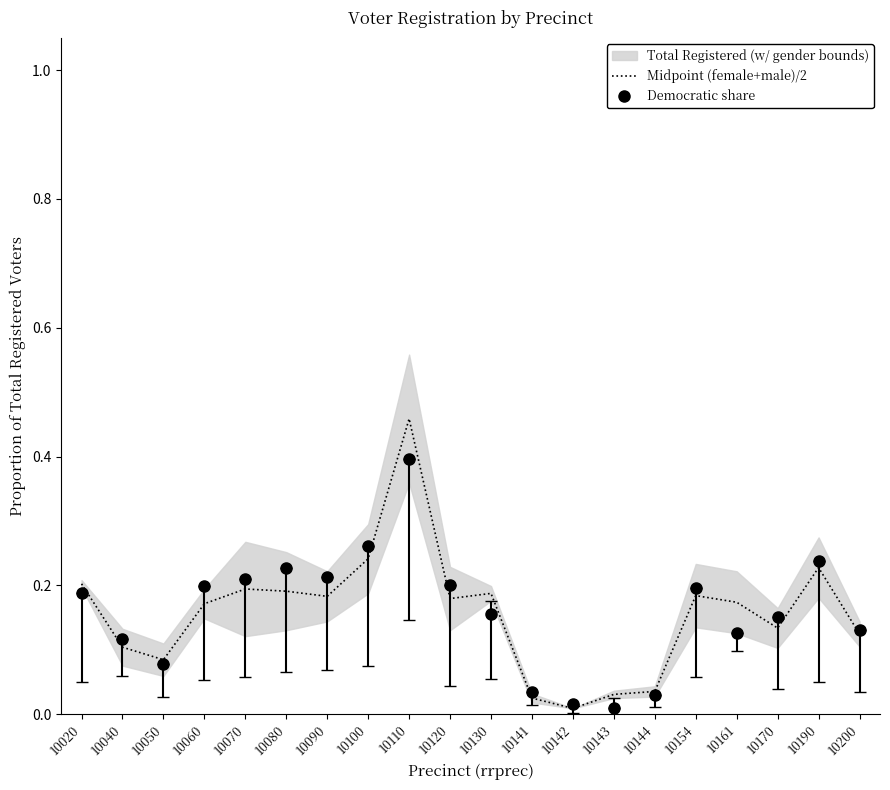

How many interior local valleys does the Midpoint (female+male)/2 series have?

5